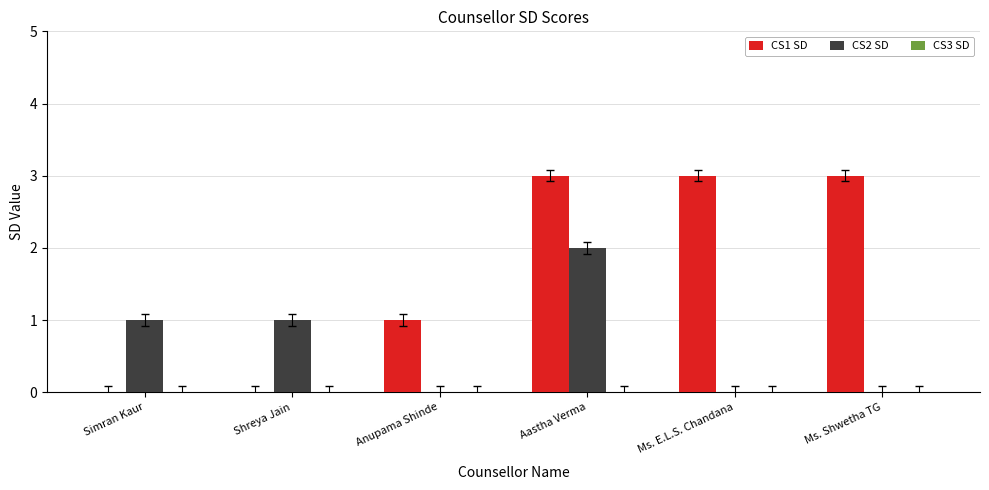

True or false: CS1 SD has a value of 1 at Ms. Shwetha TG.

False